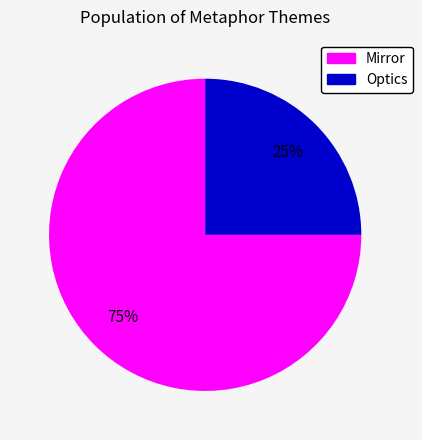

To the nearest percent, what is the average slice percentage?

50%